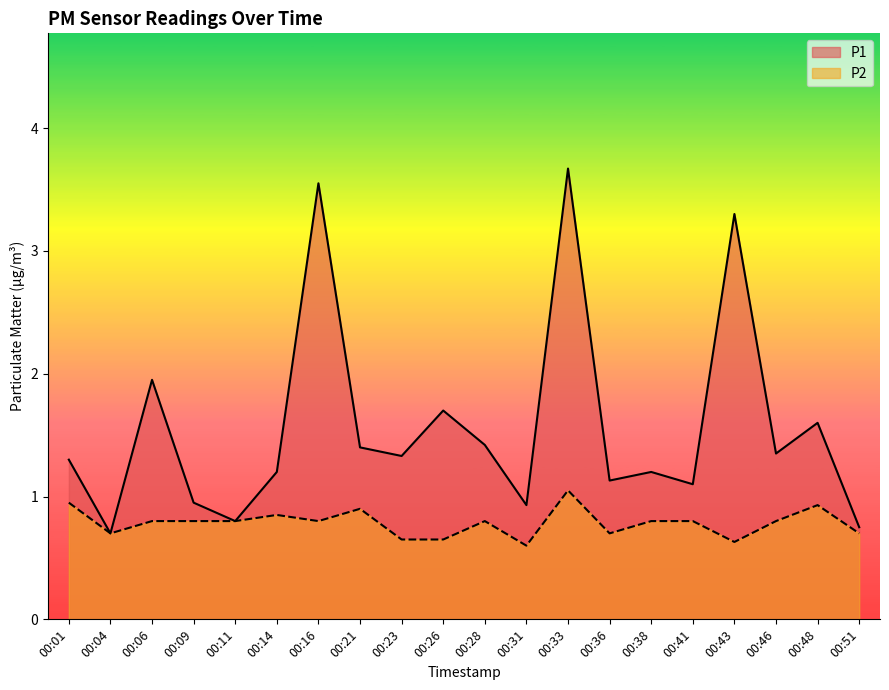

At which label is P1 closest to 2?

00:06